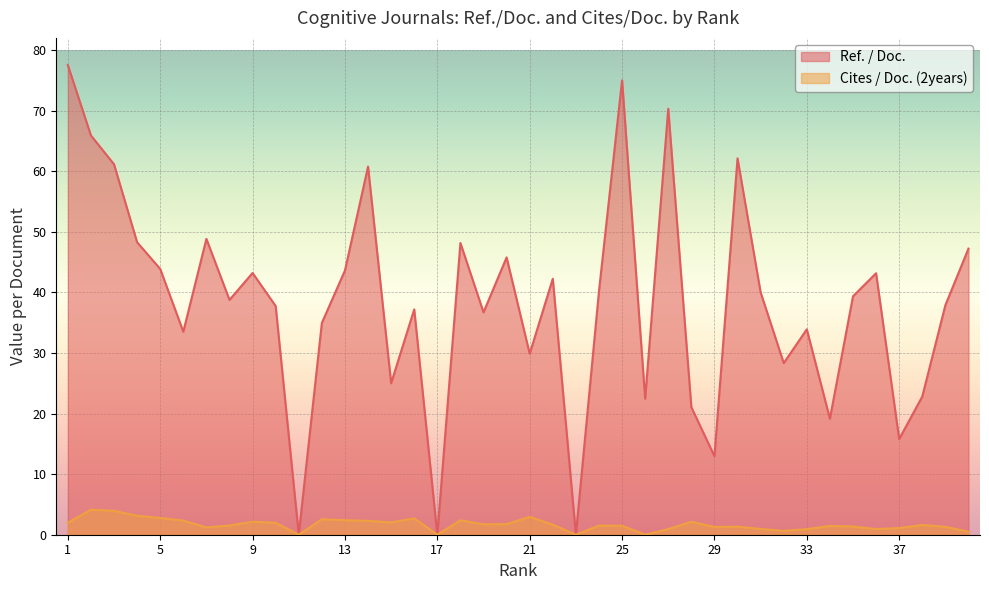

Which series has the largest range (max minus min)?

Ref. / Doc.